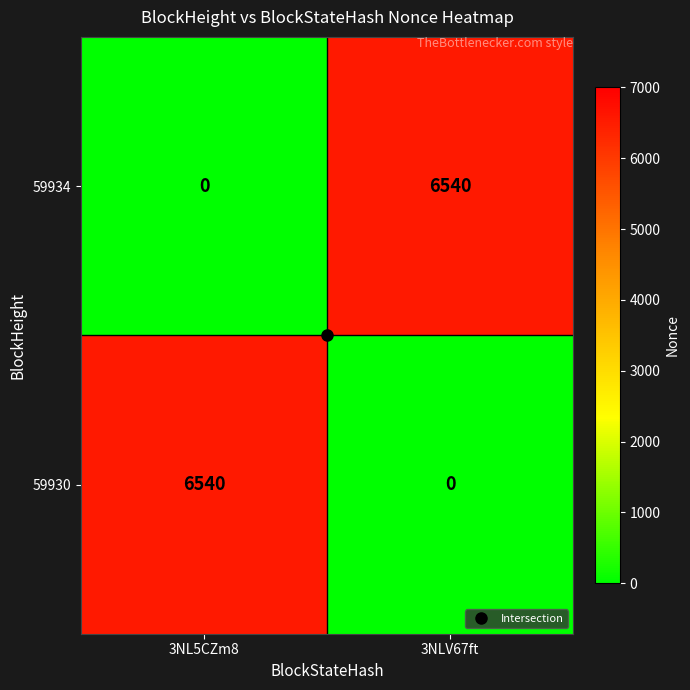

True or false: 59934 has a value of -3484 at 3NL5CZm8.

False